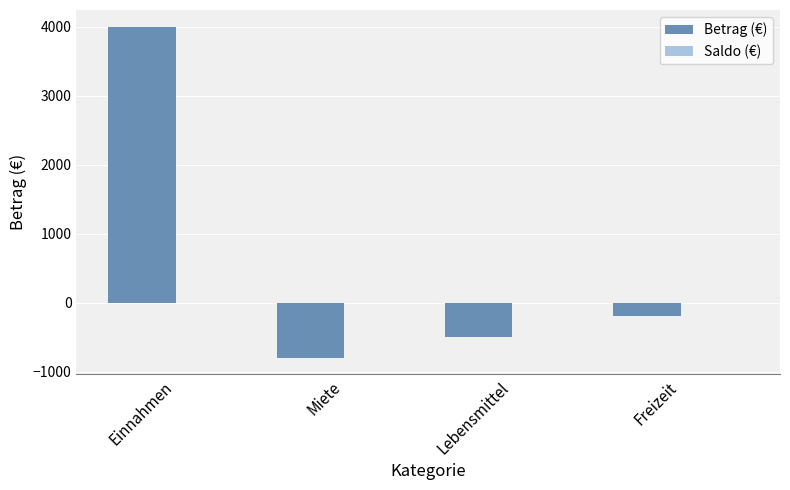

Is it true that the value at Miete is -1122?

False